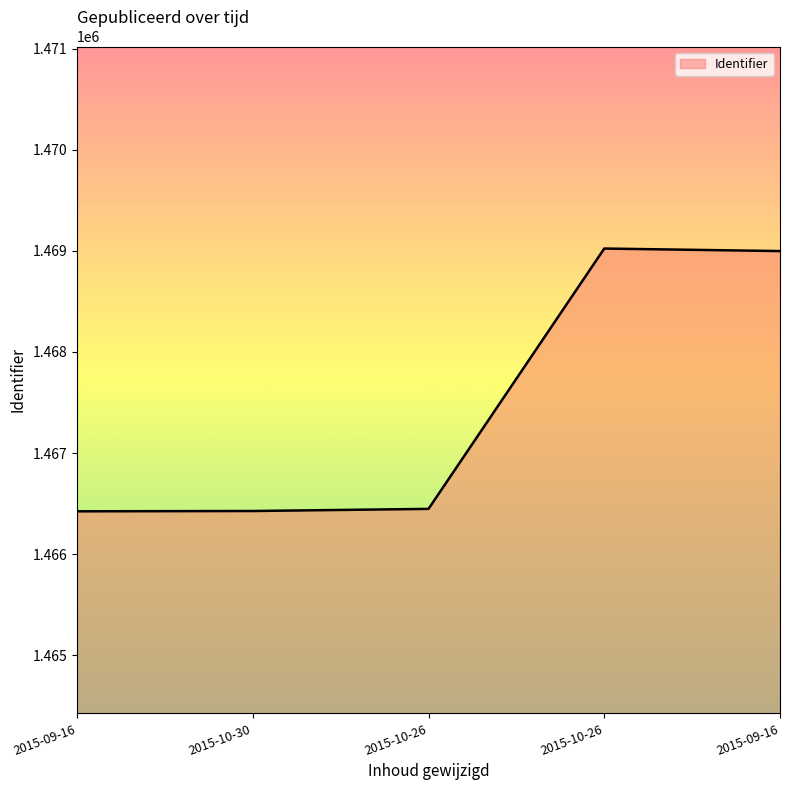

True or false: the data has more than 1 interior local peaks.

False